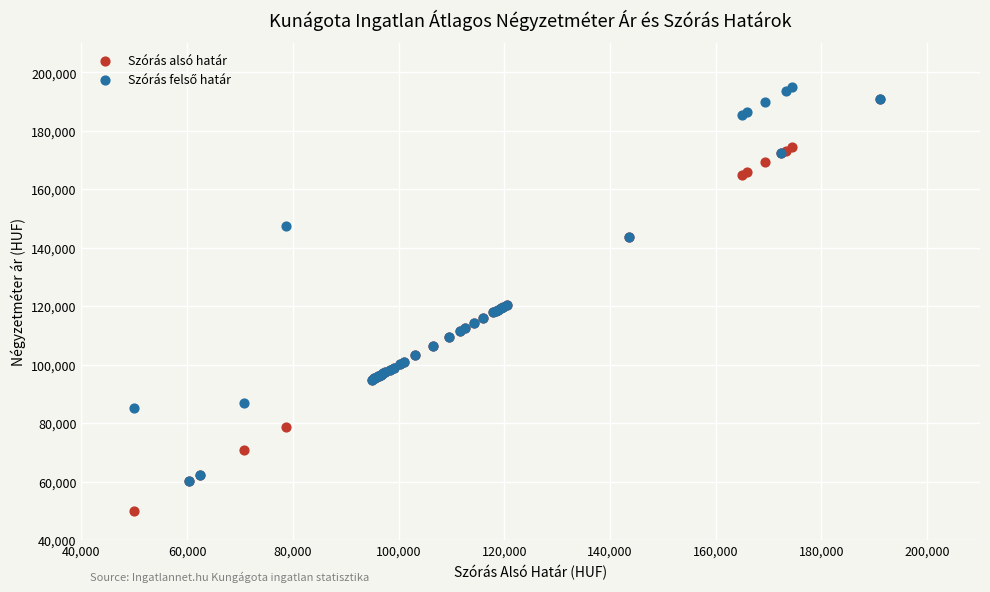

Which series reaches the minimum Y coordinate?

Szórás alsó határ